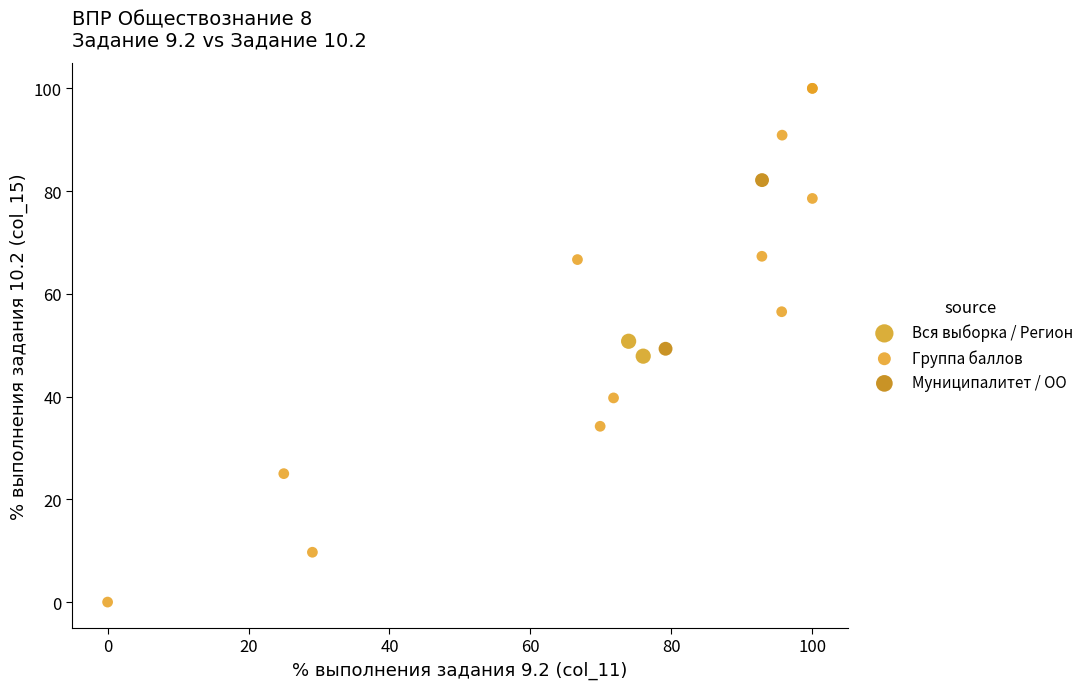

Which series reaches the maximum Y coordinate?

Группа баллов